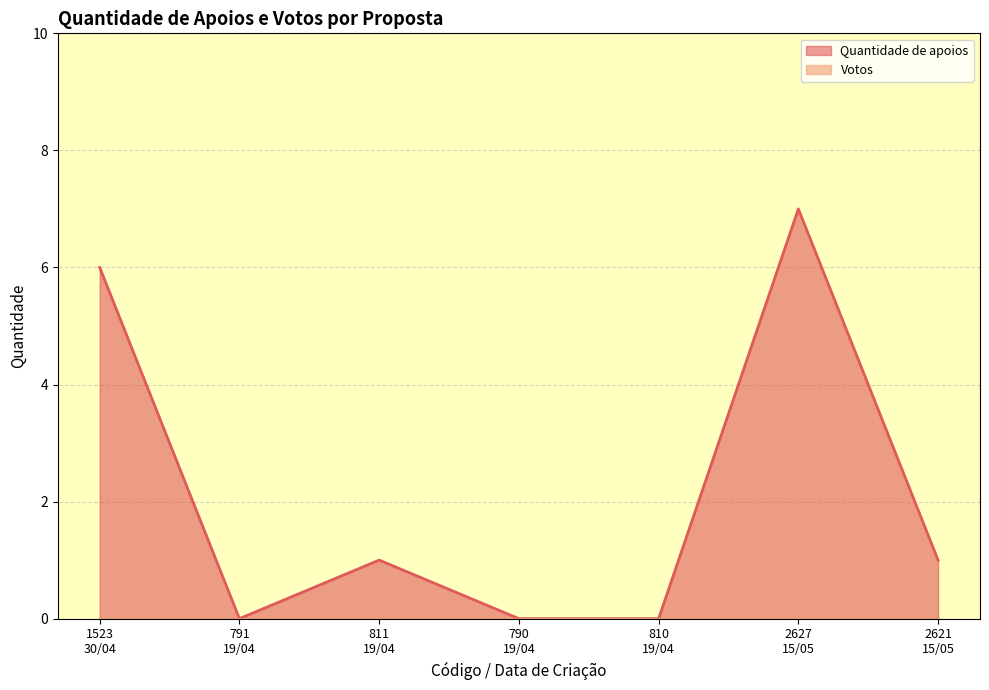

Which series has the largest range (max minus min)?

Quantidade de apoios